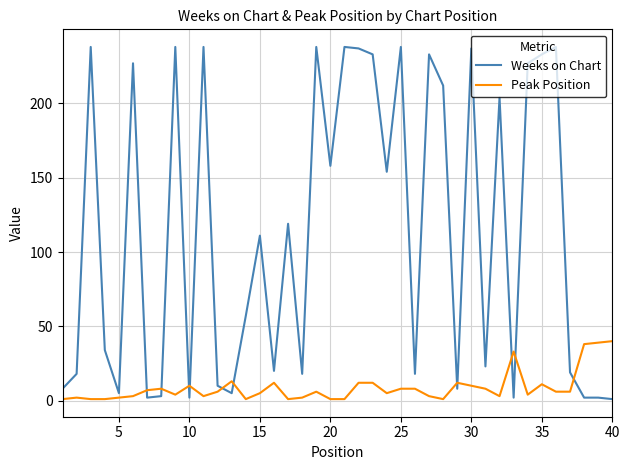

After their last crossing, which series has the higher values: Peak Position or Weeks on Chart?

Peak Position